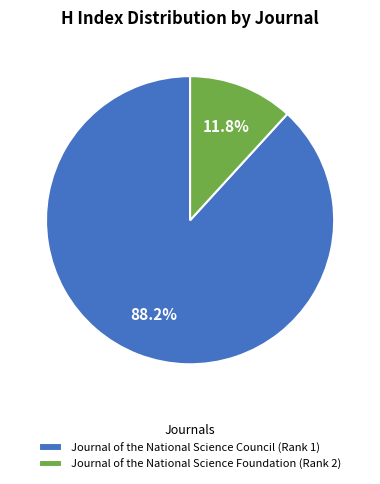

Rank the categories by value from lowest to highest.

Journal of the National Science Foundation (Rank 2), Journal of the National Science Council (Rank 1)